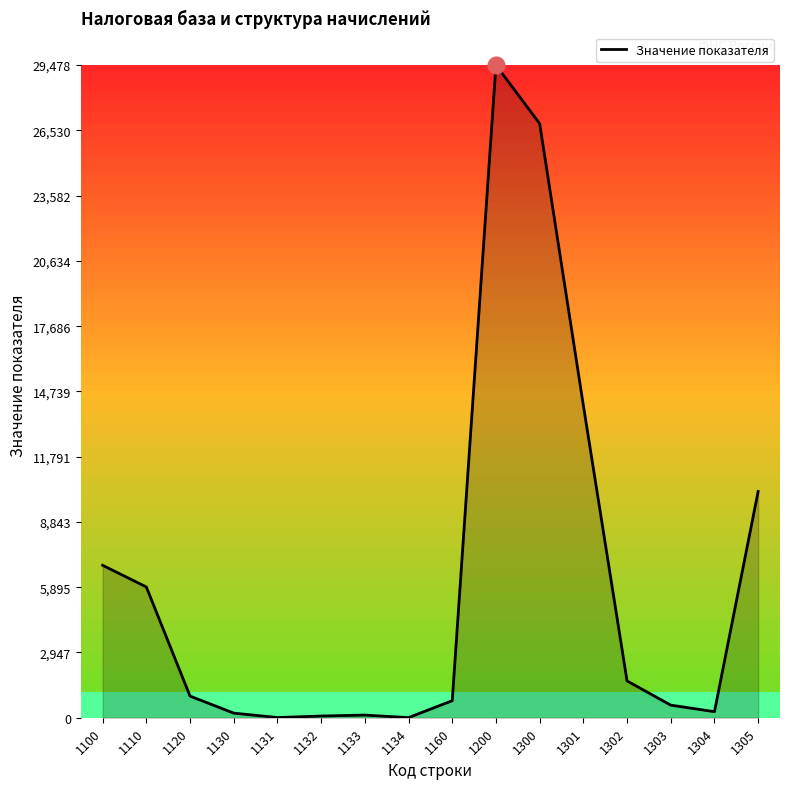

Does the chart have visible grid lines?

No